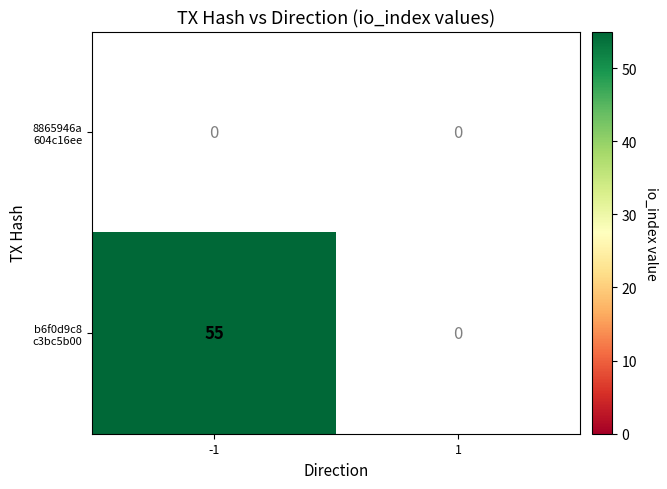

What is the total value across all series at -1?

55